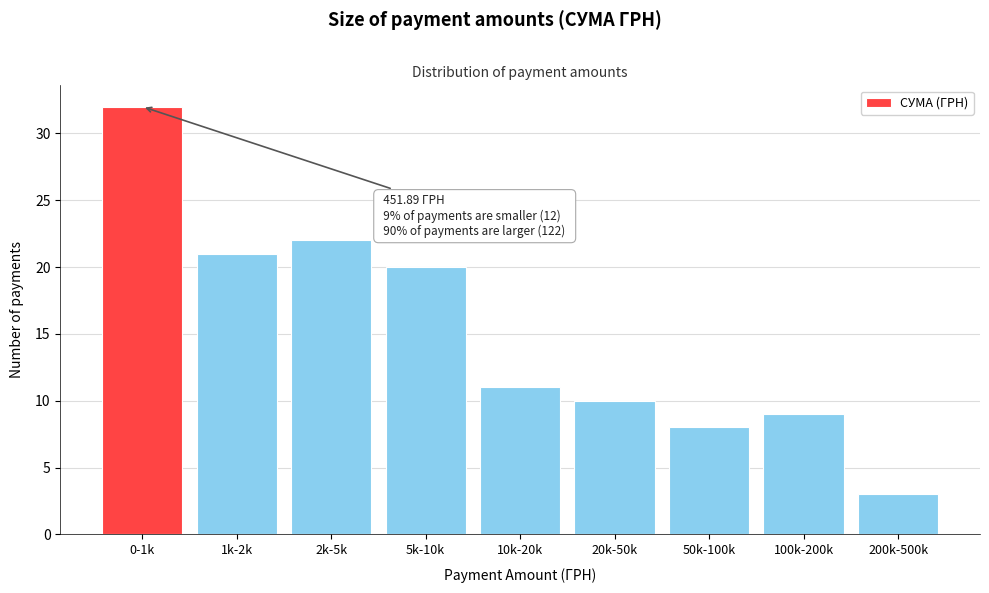

Reading left to right, what are all the values shown in this chart?

32	21	22	20	11	10	8	9	3